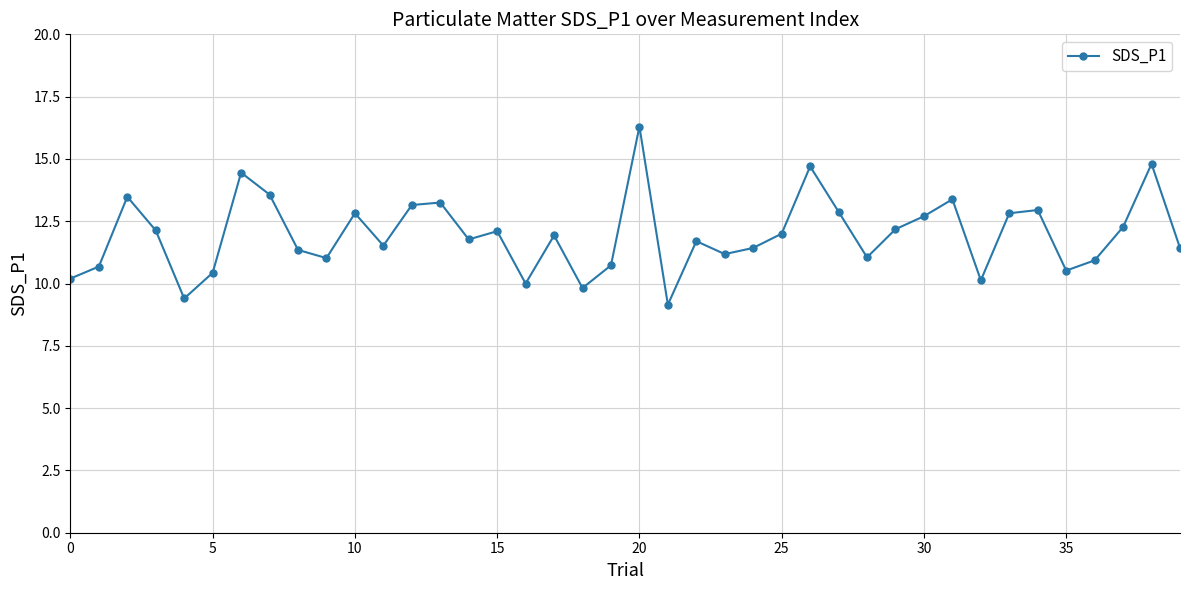

What is the average value?

12.0